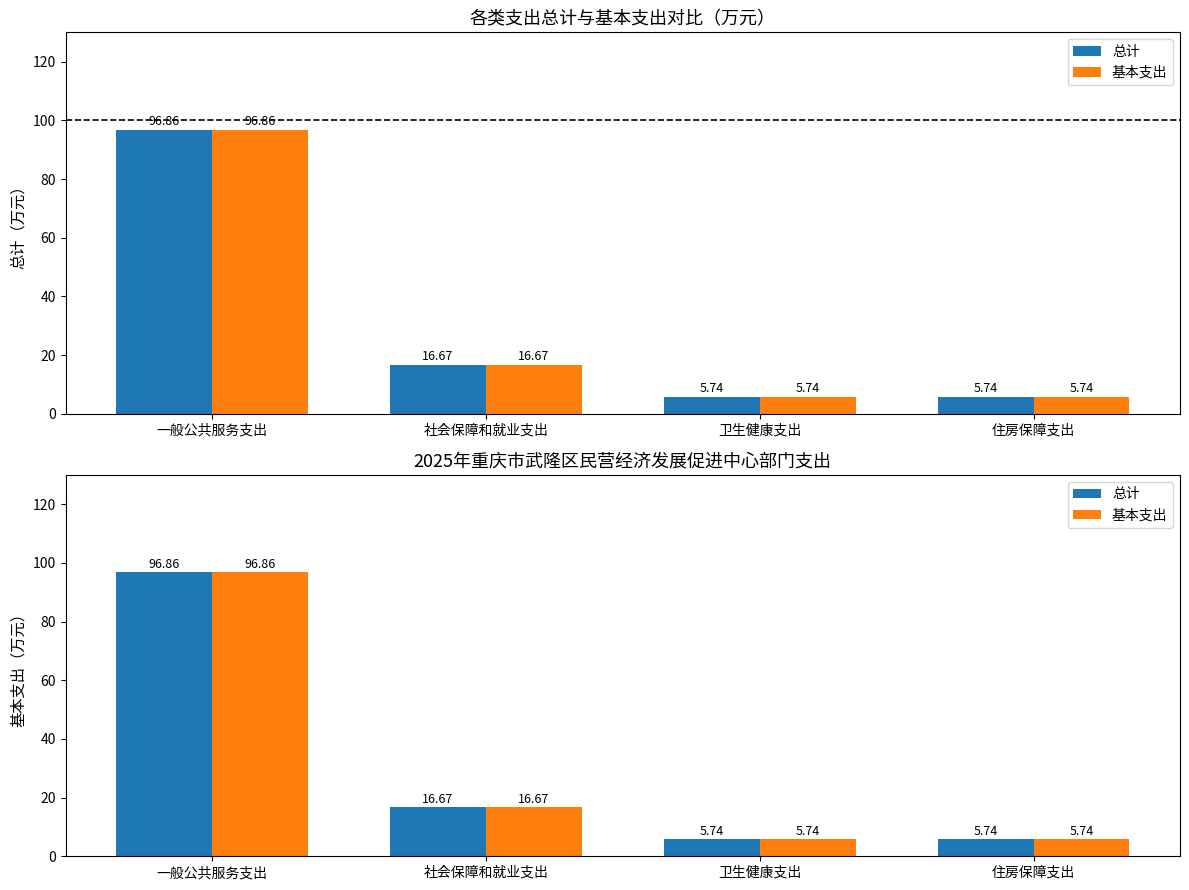

List the labels in order of 基本支出 value, largest first.

一般公共服务支出, 社会保障和就业支出, 卫生健康支出, 住房保障支出